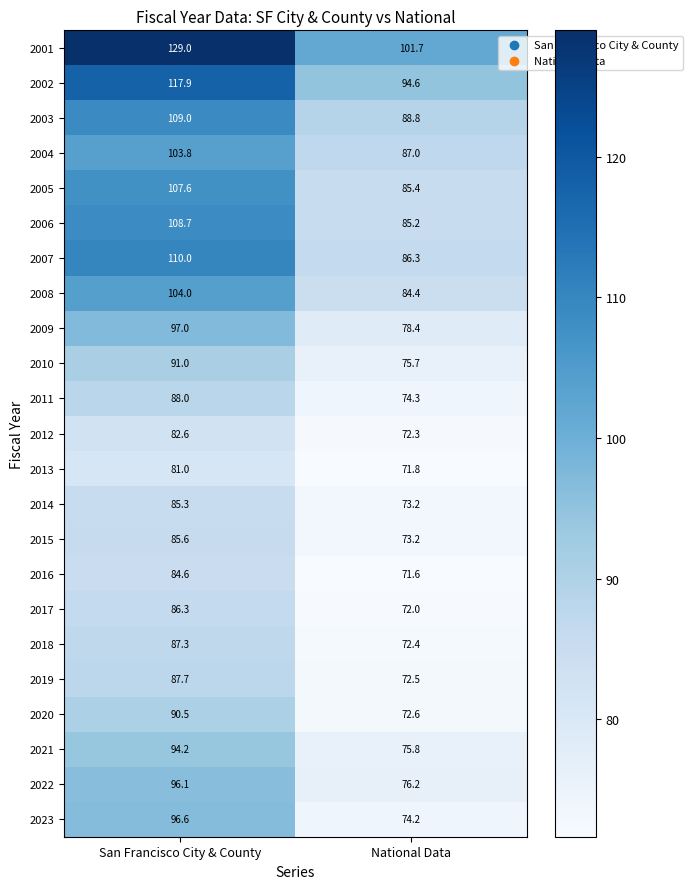

What is the difference between the maximum and minimum values in the 2008 series?

19.6